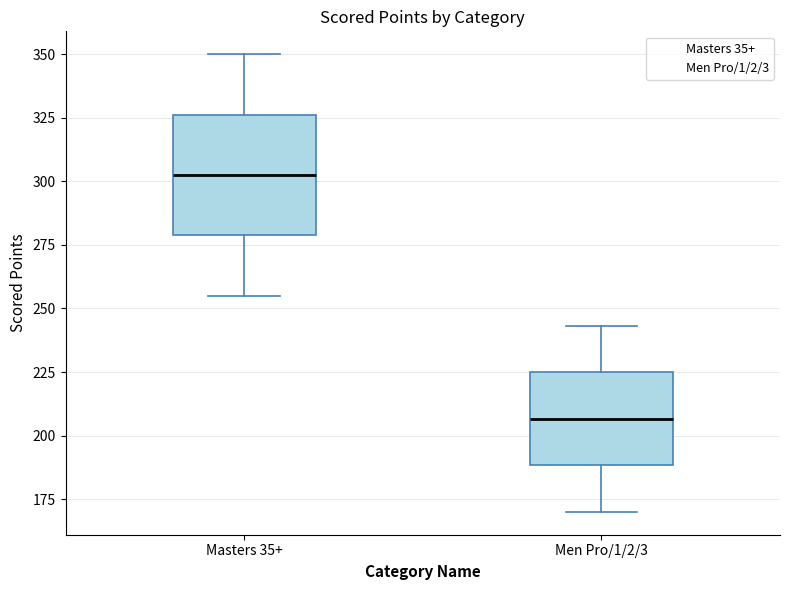

Where does the upper whisker of the box for Men Pro/1/2/3 end on the y-axis? The values are not printed on the chart, so give them approximately, as read against the axis.

245